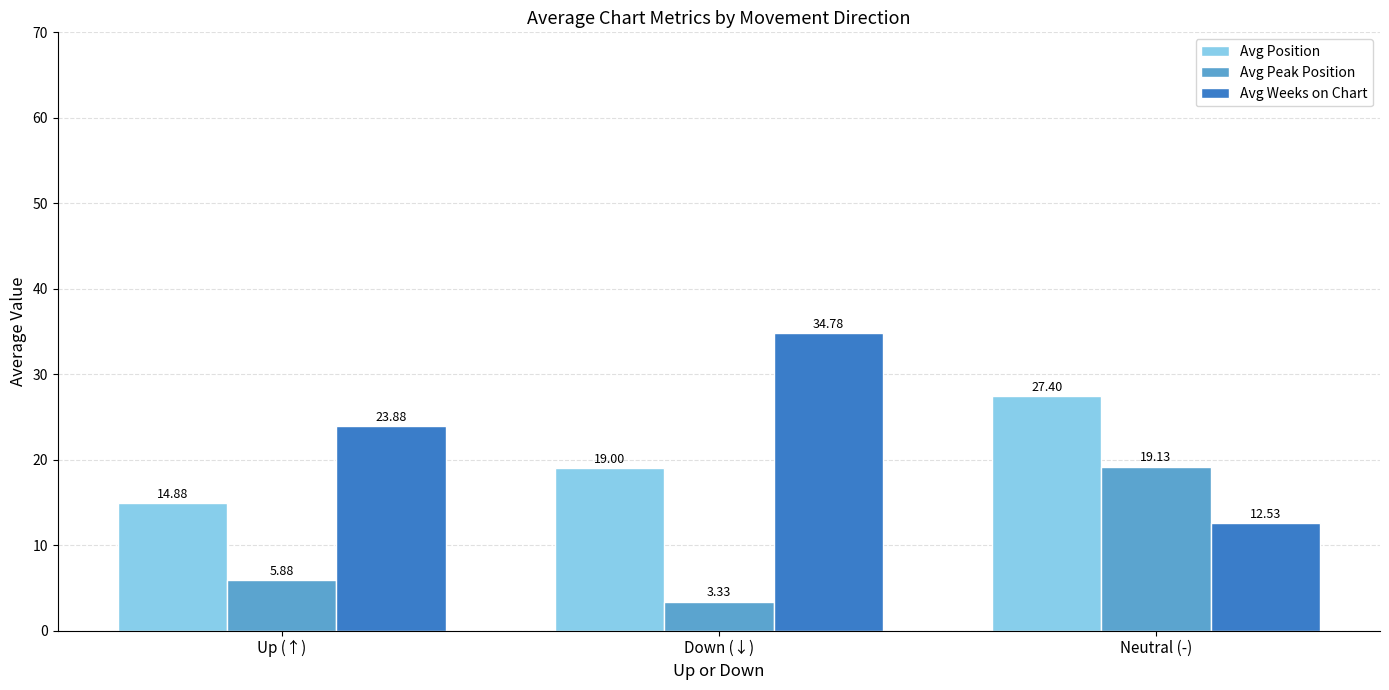

Rank the series by their maximum value, from highest to lowest.

Avg Weeks on Chart, Avg Position, Avg Peak Position